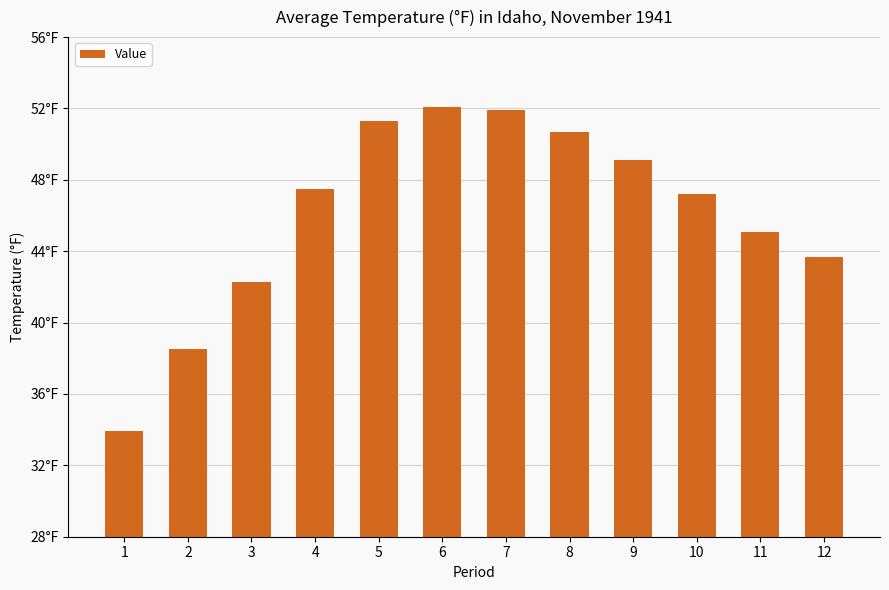

Does the chart contain any negative values?

No